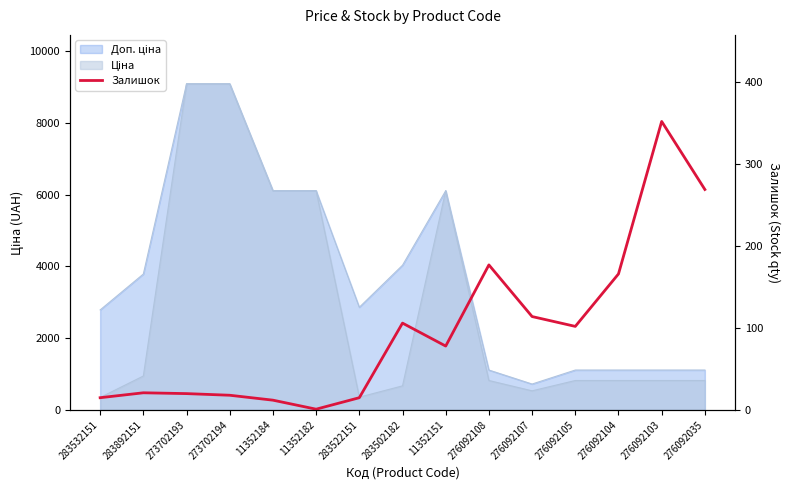

What is the label of the 9th point from the right?

283522151